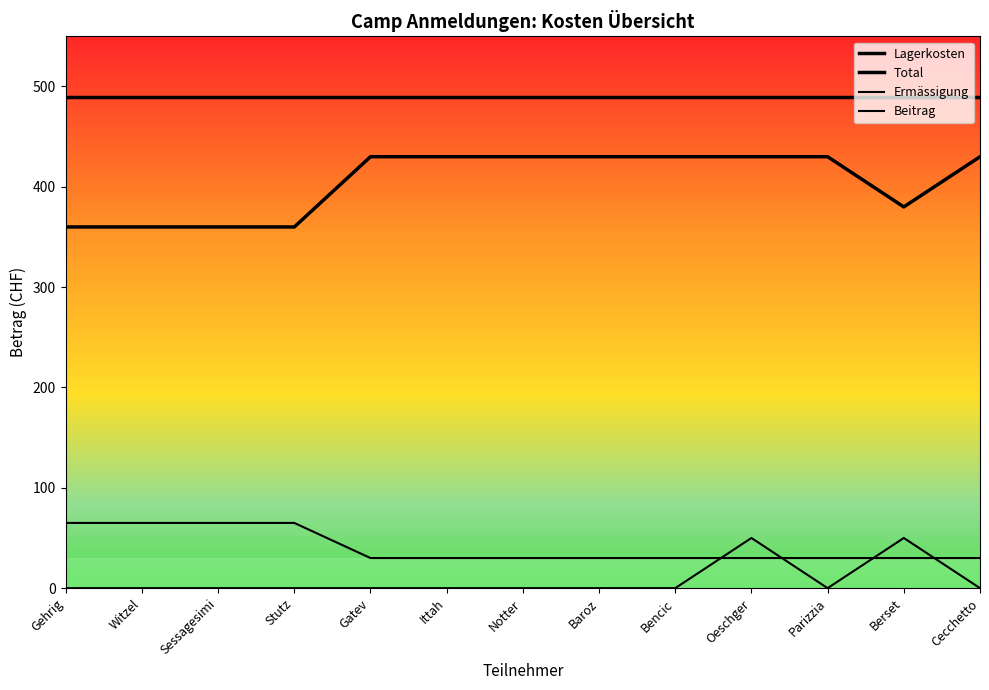

How many lines are shown in the chart?

4